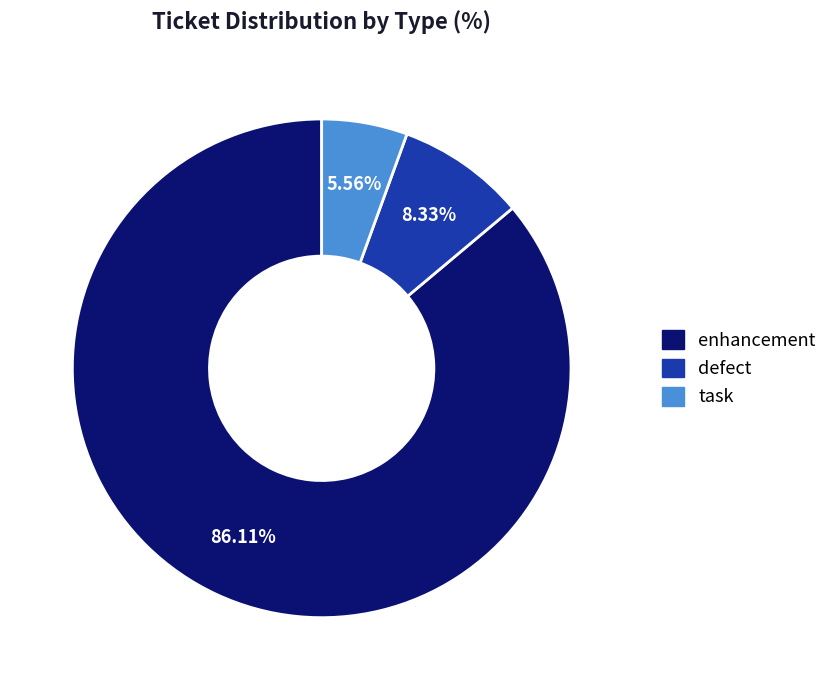

True or false: task accounts for 11% of the total.

False